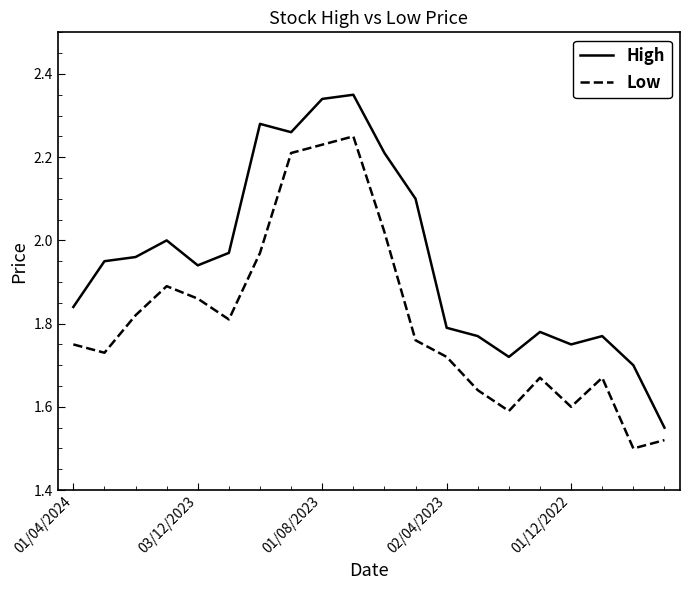

How many interior local valleys does the Low series have?

5